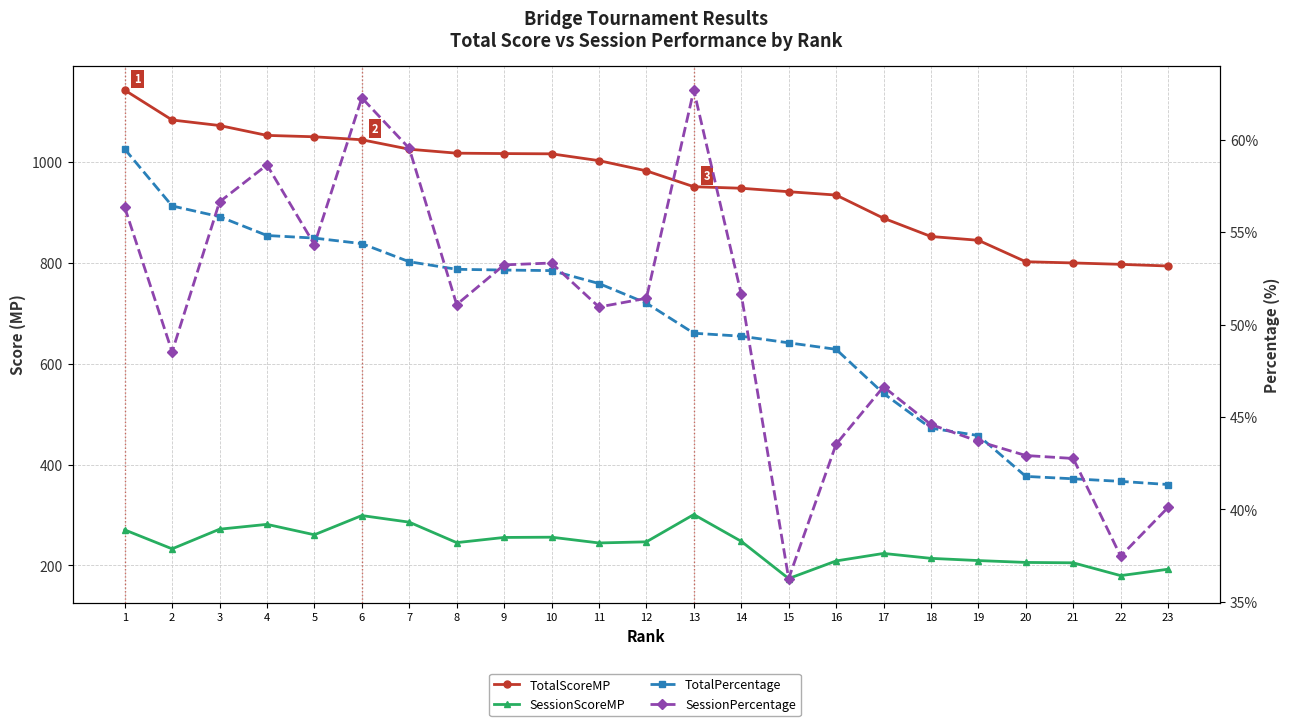

What is the minimum value for TotalScoreMP?

793.7